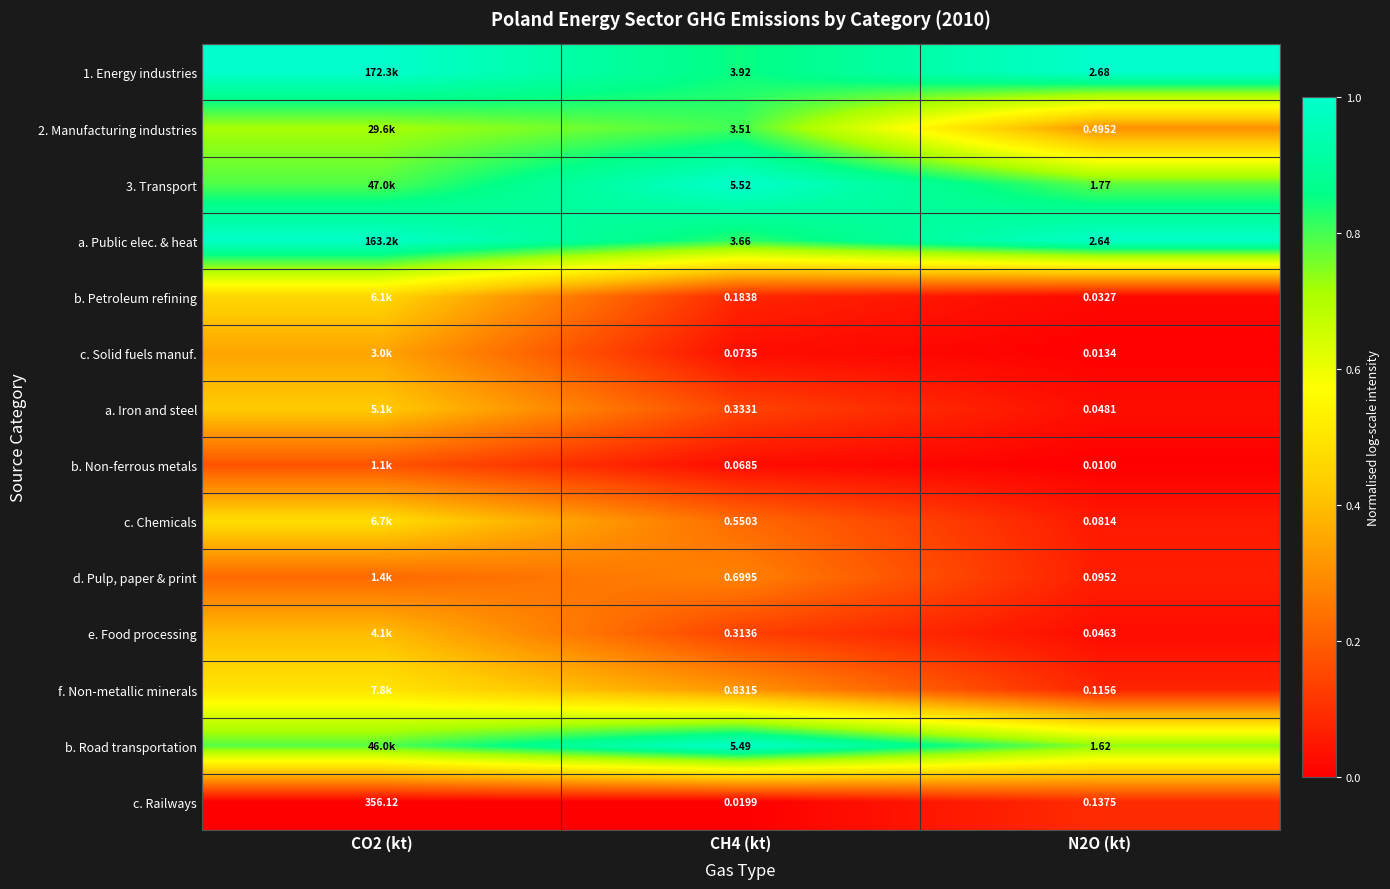

Between CH4 (kt) and N2O (kt), which series saw the biggest shift?

b. Road transportation